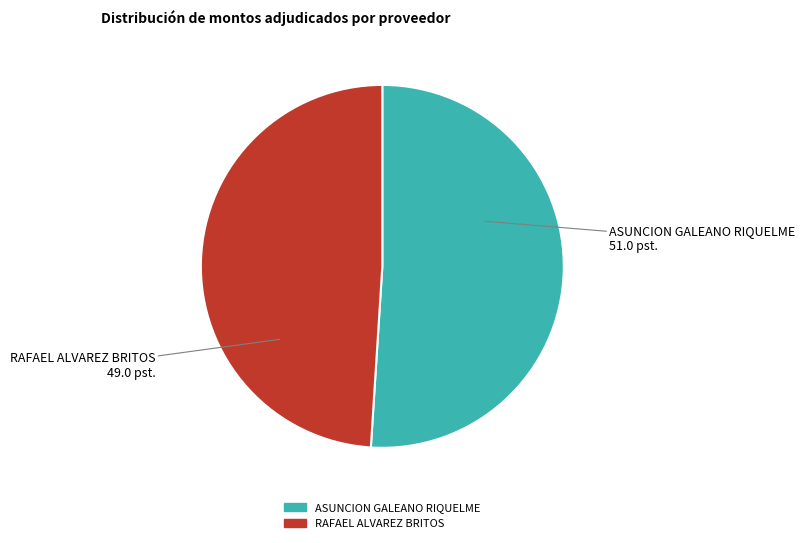

Which slice represents more than half of the pie?

ASUNCION GALEANO RIQUELME